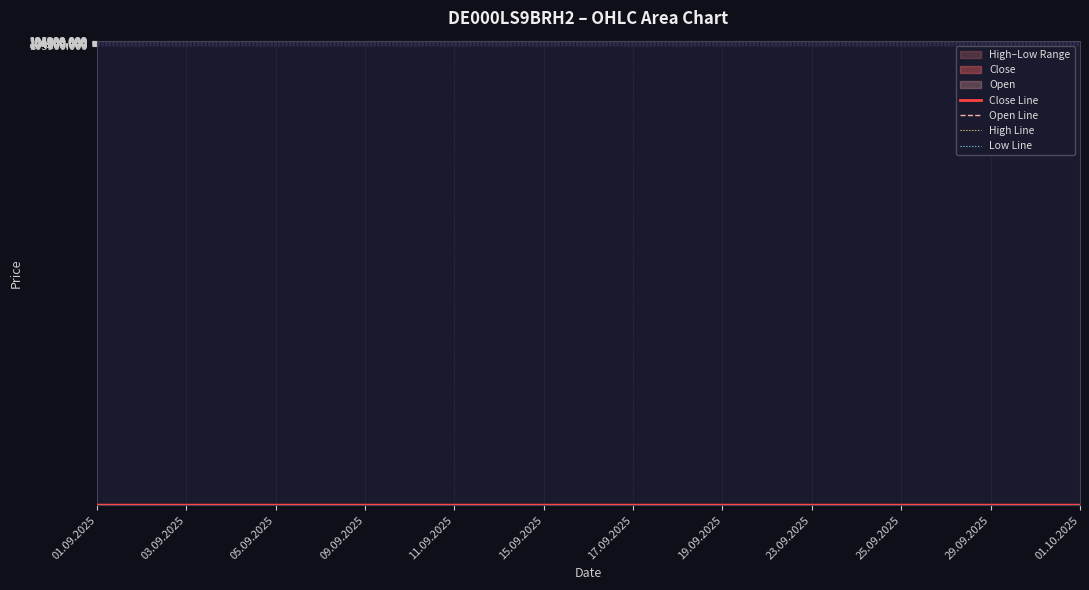

The value of Open Line at 09.09.2025 is 104.8. True or false?

True